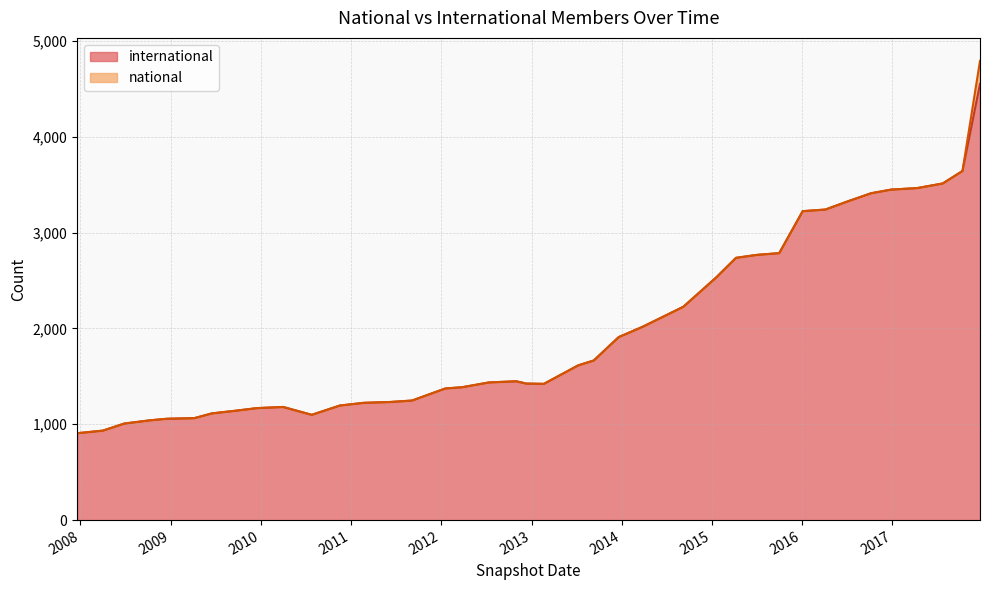

What position from the left is 2010-11-17?

12